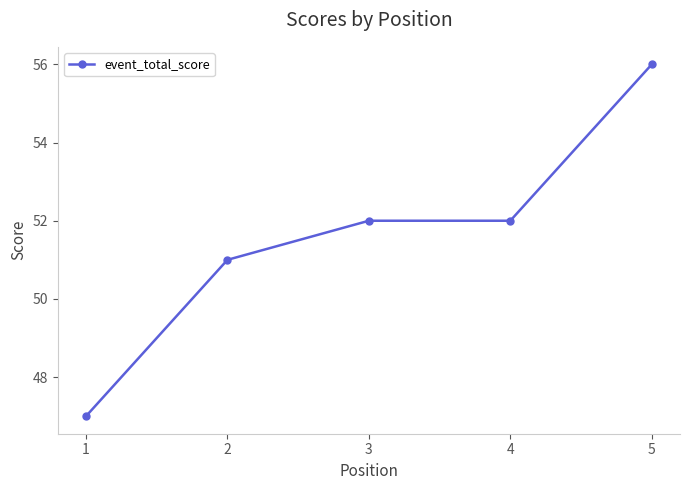

What is the change in value from 1 to 4?

+5